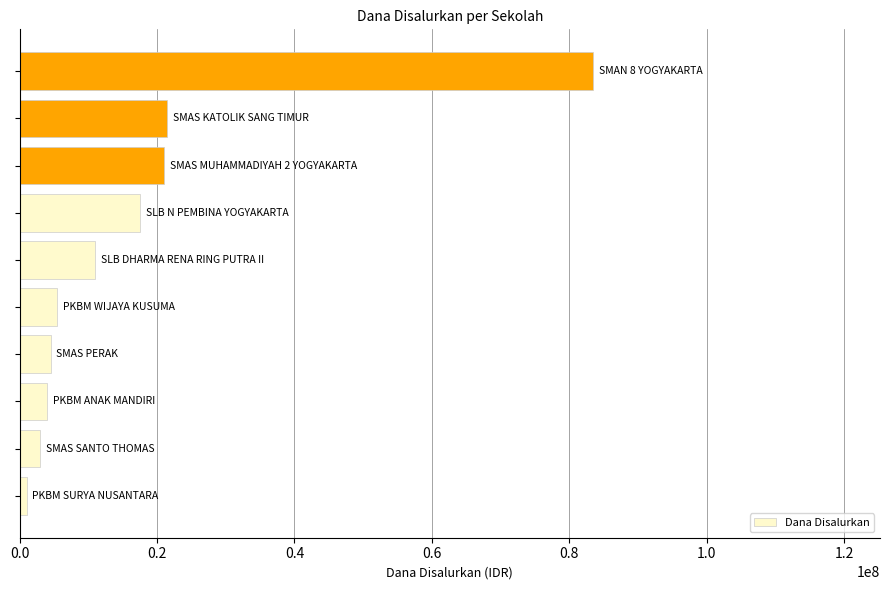

What is the difference between the second highest and second lowest values?

18500000